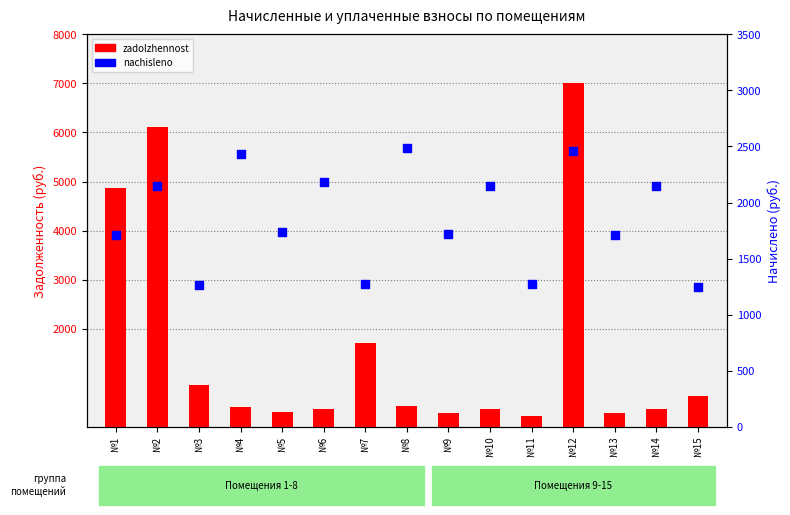

What are all the series names shown in the legend?

zadolzhennost, nachisleno